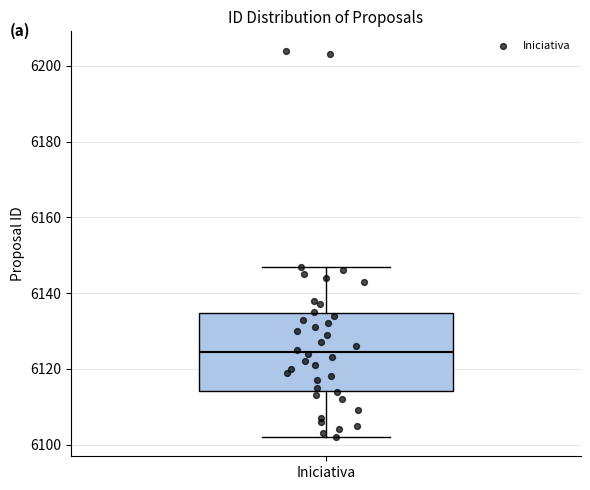

Where is the lower edge of the box for Iniciativa on the y-axis? The values are not printed on the chart, so give them approximately, as read against the axis.

6114